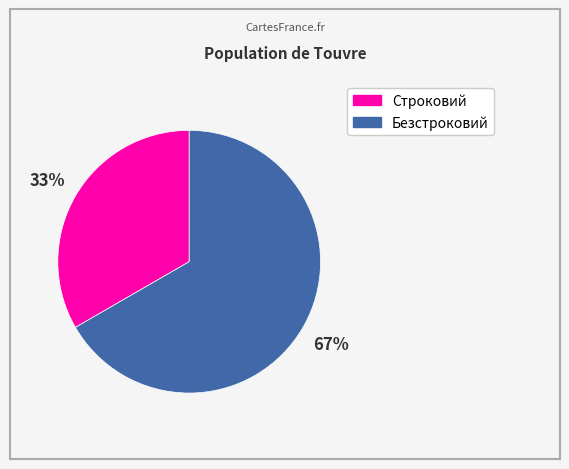

How many slices are in this pie chart?

2